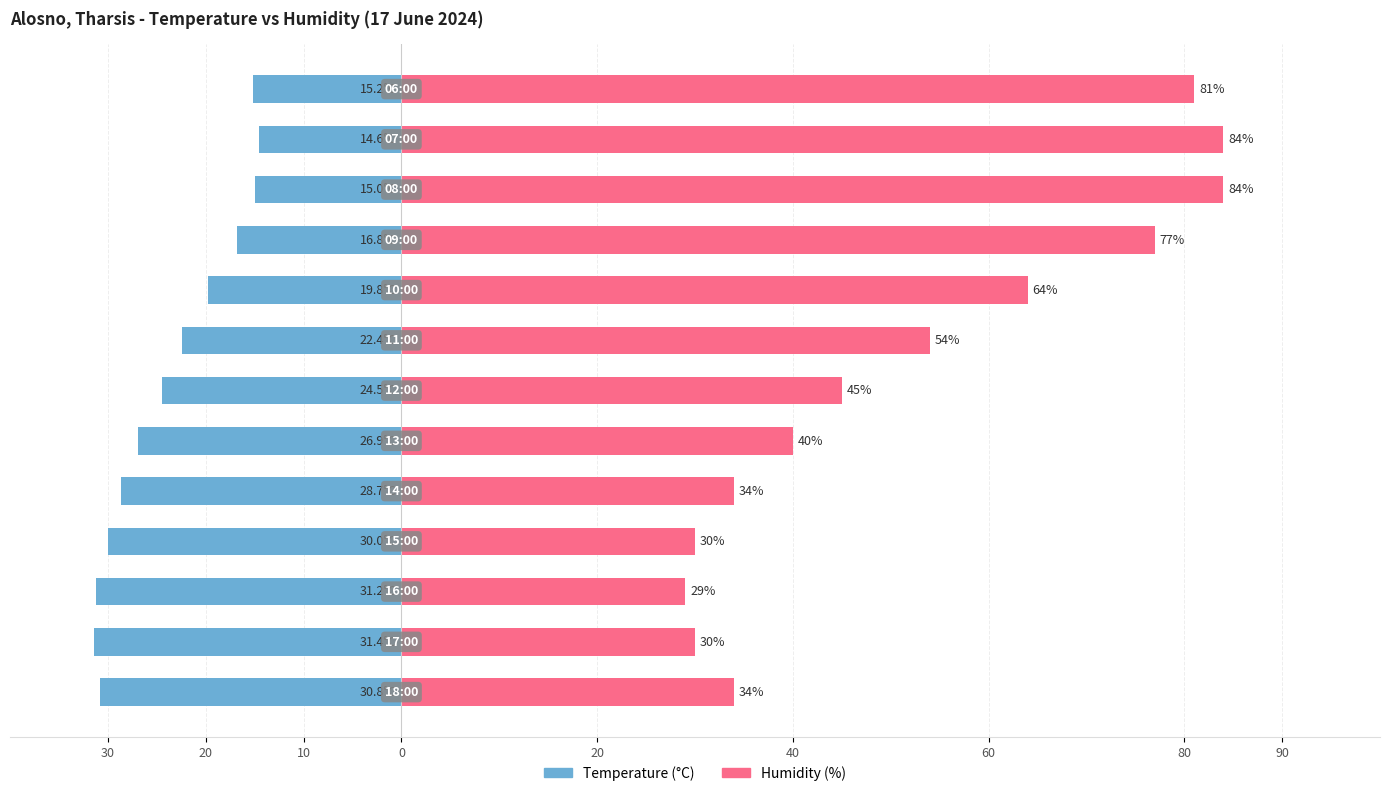

Is the value of Humidity (%) at 10 greater than the value of Temperature (°C) at 40?

Yes